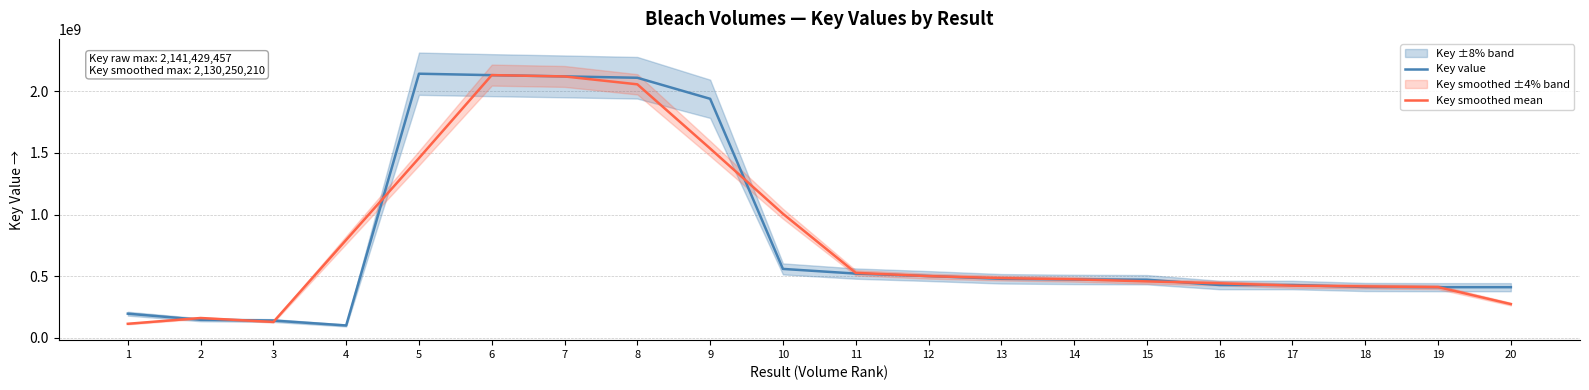

At how many categories does at least one series exceed 362376991?

17